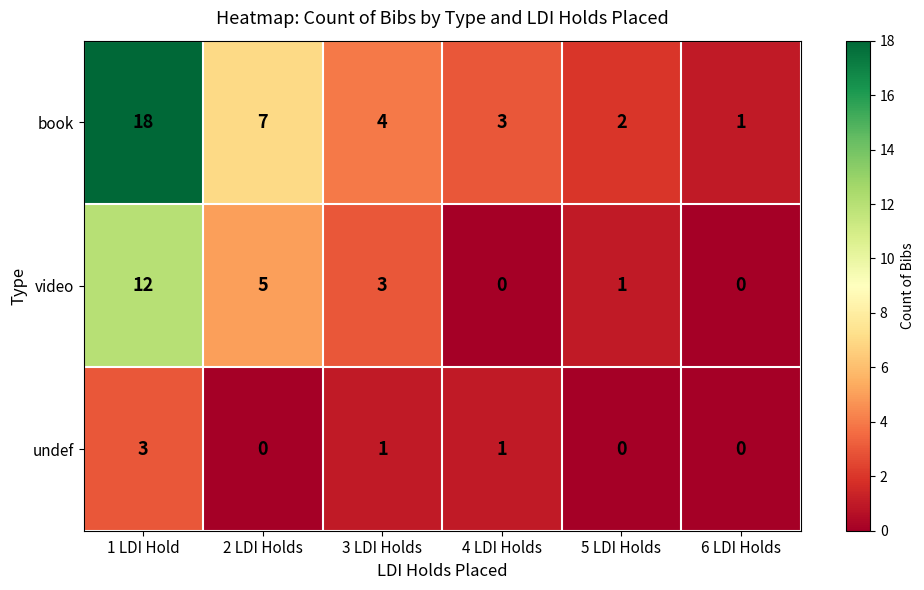

Which series has the widest spread of values?

book